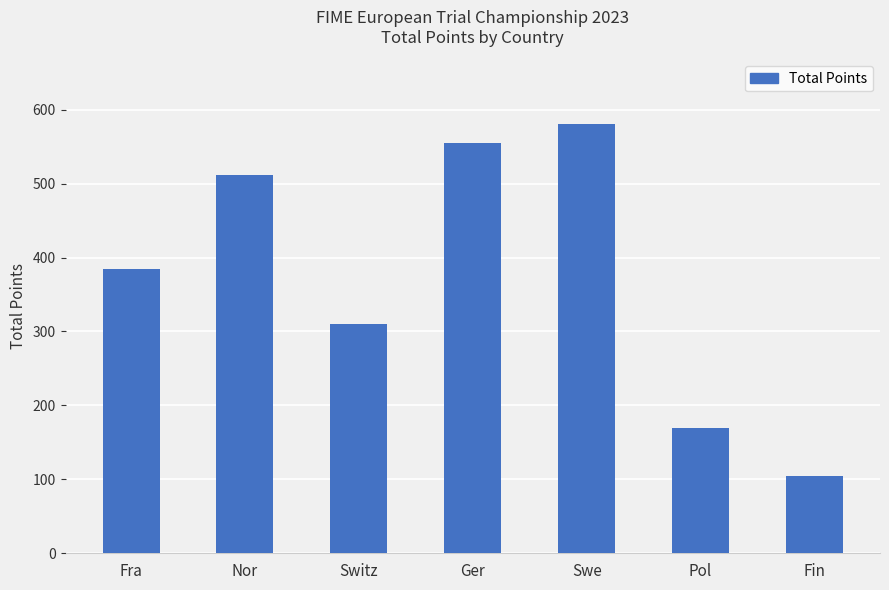

What is the maximum value shown in the chart?

581